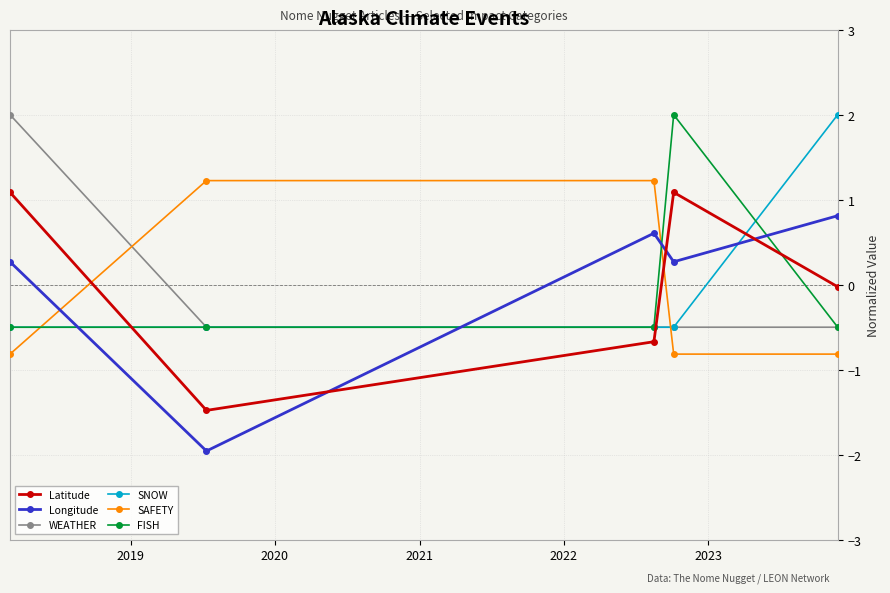

What is the lowest value of the SAFETY series?

-0.8